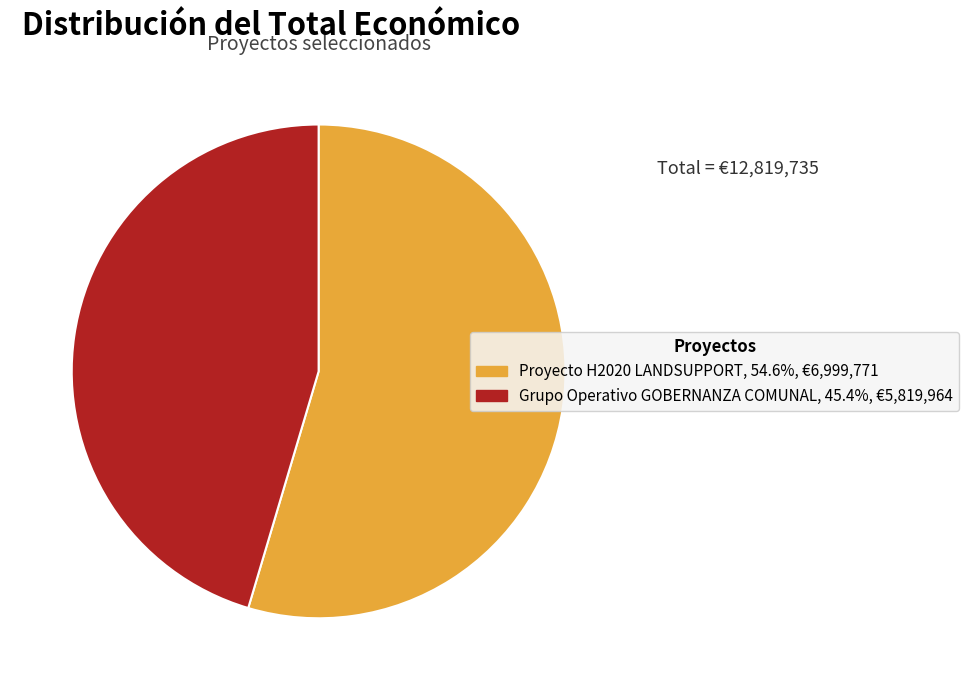

How many slices are in this pie chart?

2